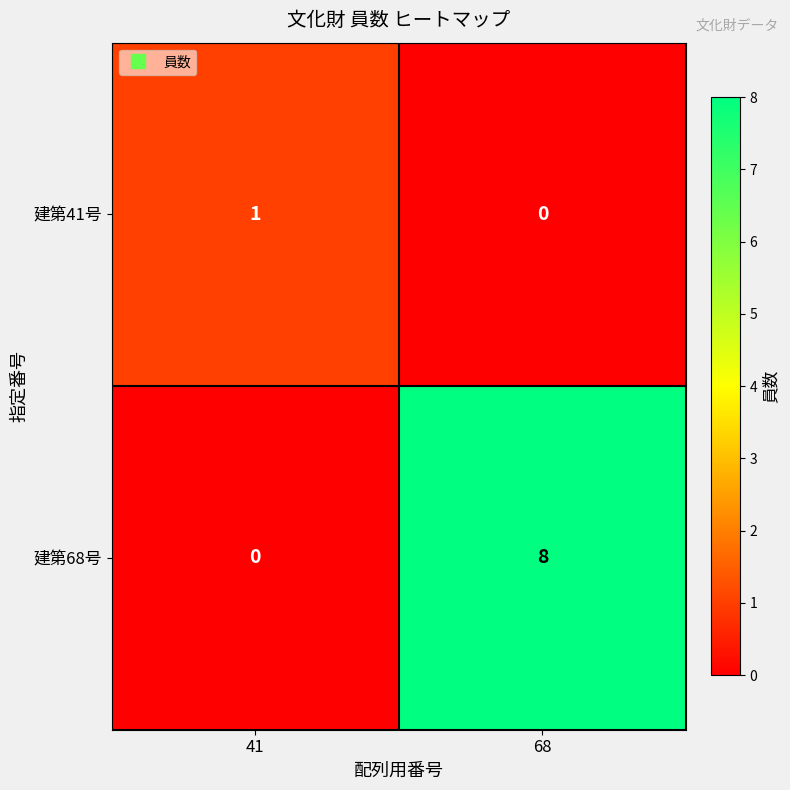

What is the difference between the maximum and minimum values in the 建第68号 series?

8